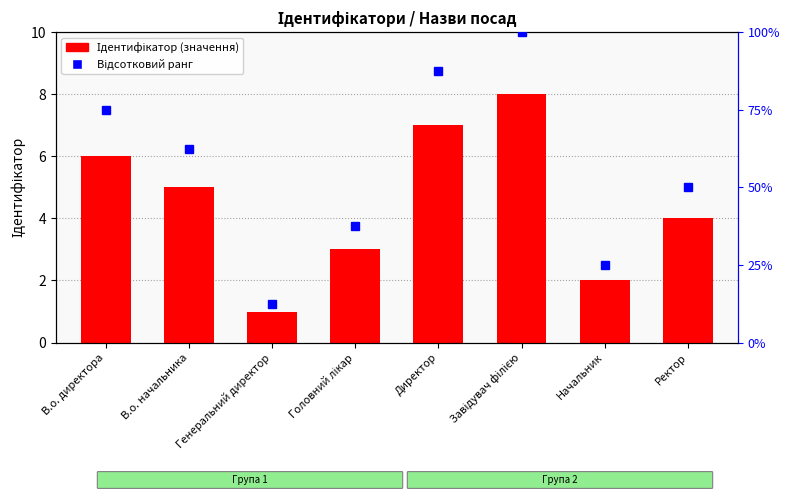

What are all the series names shown in the legend?

Ідентифікатор, Відсотковий ранг